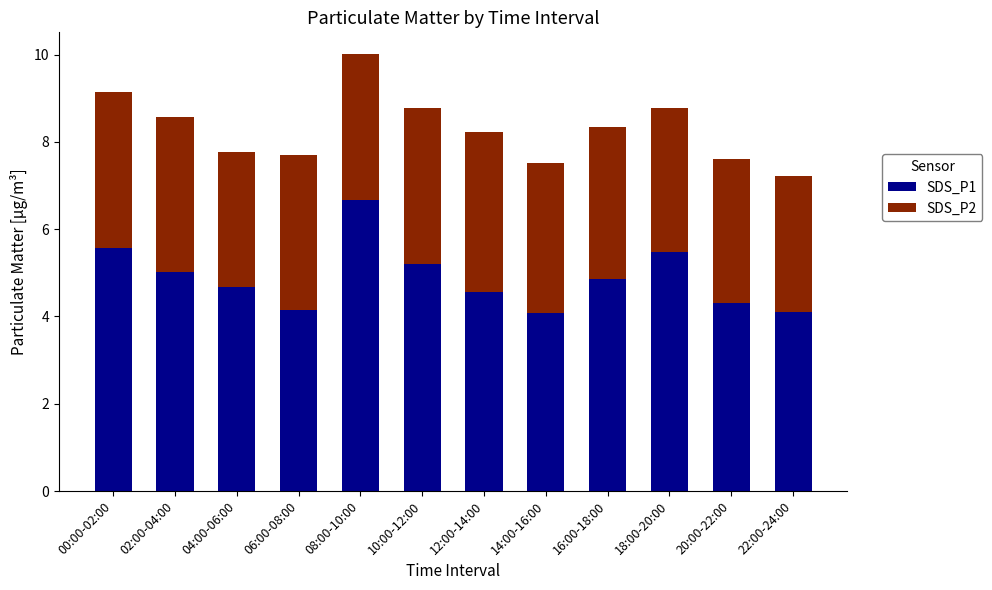

The value of SDS_P1 at 12:00-14:00 is 2.6. True or false?

False